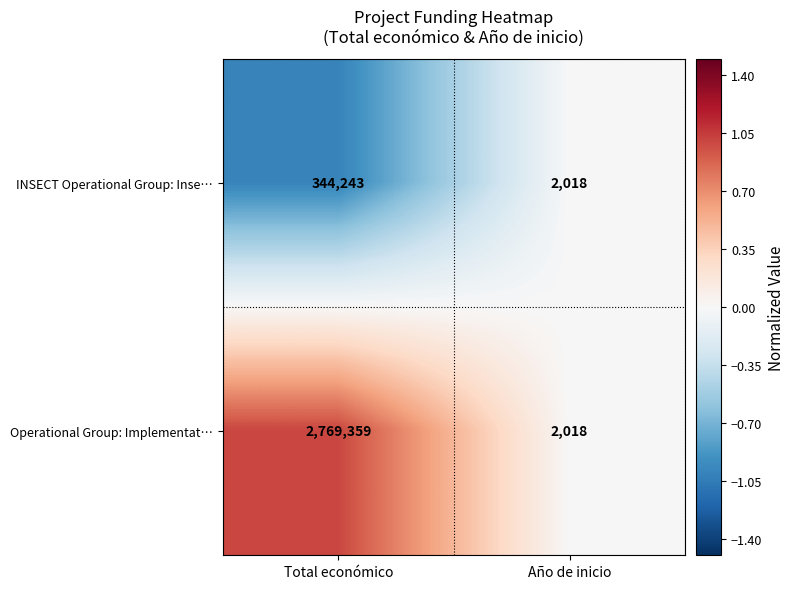

Reading left to right, transcribe all the data shown in this chart.

INSECT Operational Group: Inse…: 344243	2018
Operational Group: Implementat…: 2769359	2018